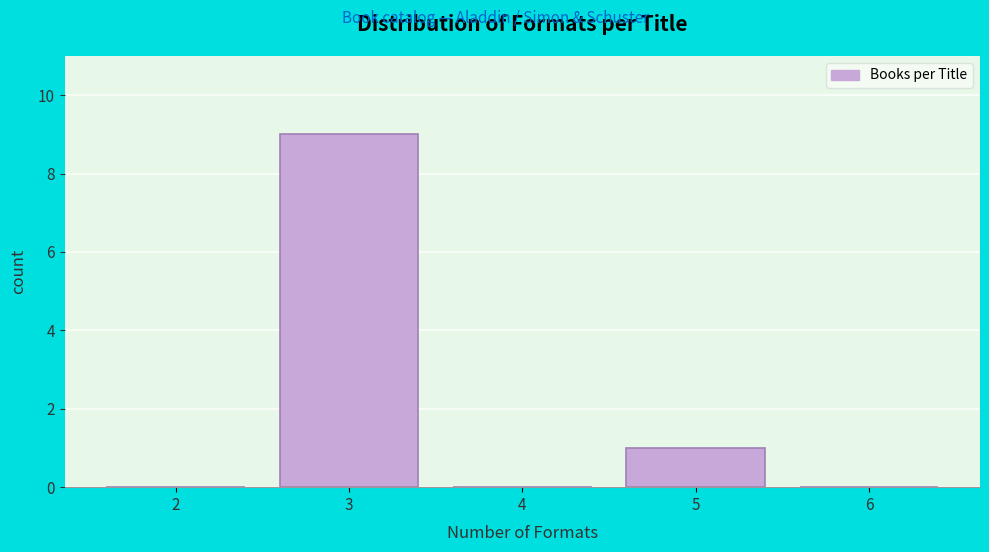

Reading left to right, transcribe all the data shown in this chart.

2=0	3=9	4=0	5=1	6=0